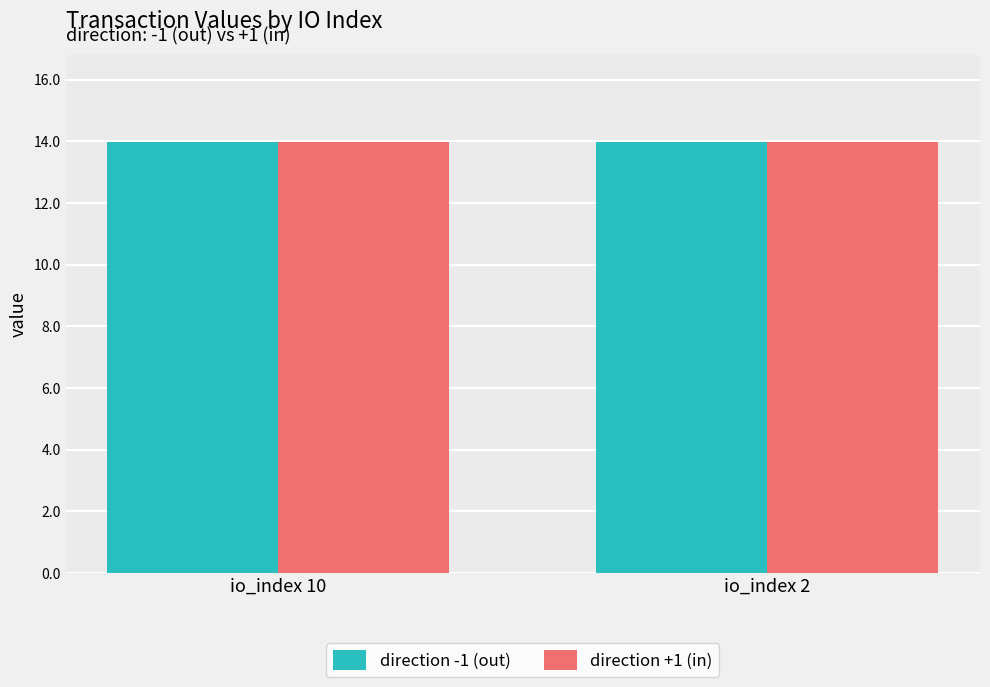

The value of direction -1 (out) at io_index 2 is 22.9. True or false?

False